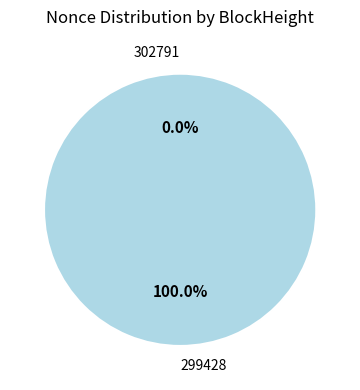

Which category has the smallest portion of the pie?

302791